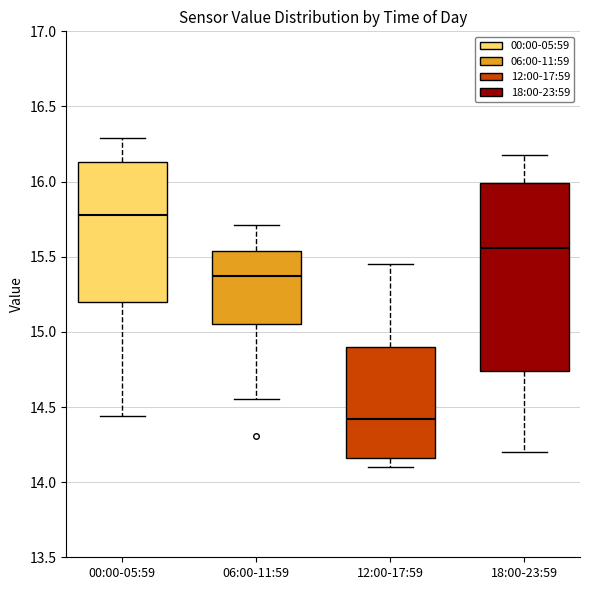

Reading left to right, transcribe this box plot: for each box, give where its median line is, the range the box spans, and where its two whiskers end, as read against the y-axis. The values are not printed on the chart, so give them approximately, as read against the axis.

00:00-05:59: median 15.80, box 15.20 to 16.15, whiskers 14.45 to 16.30
06:00-11:59: median 15.35, box 15.05 to 15.55, whiskers 14.55 to 15.70
12:00-17:59: median 14.40, box 14.15 to 14.90, whiskers 14.10 to 15.45
18:00-23:59: median 15.55, box 14.75 to 16.00, whiskers 14.20 to 16.20